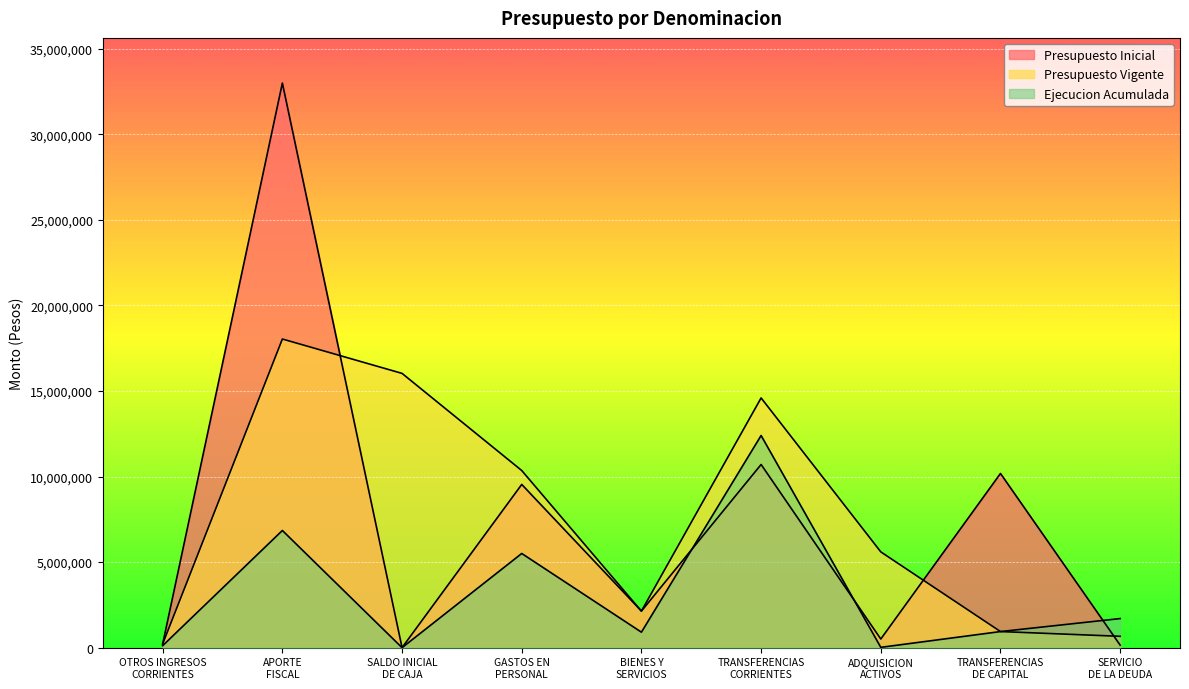

How many interior local peaks does the Ejecucion Acumulada series have?

3